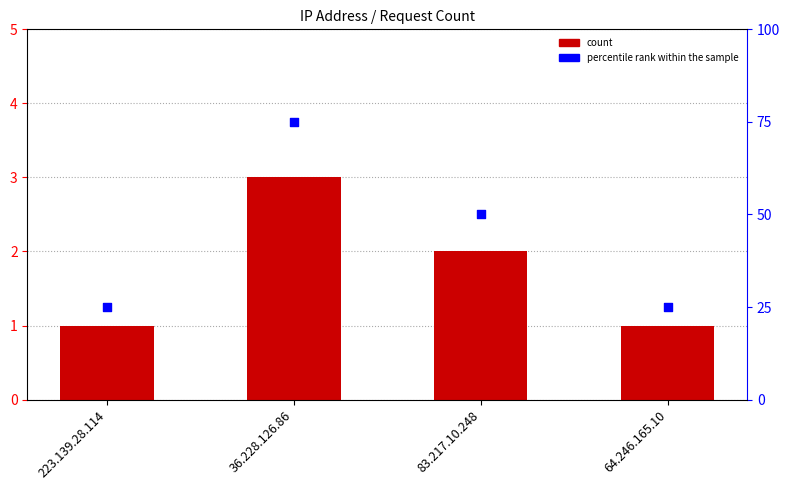

Which series has the widest spread of Y values?

percentile rank within the sample